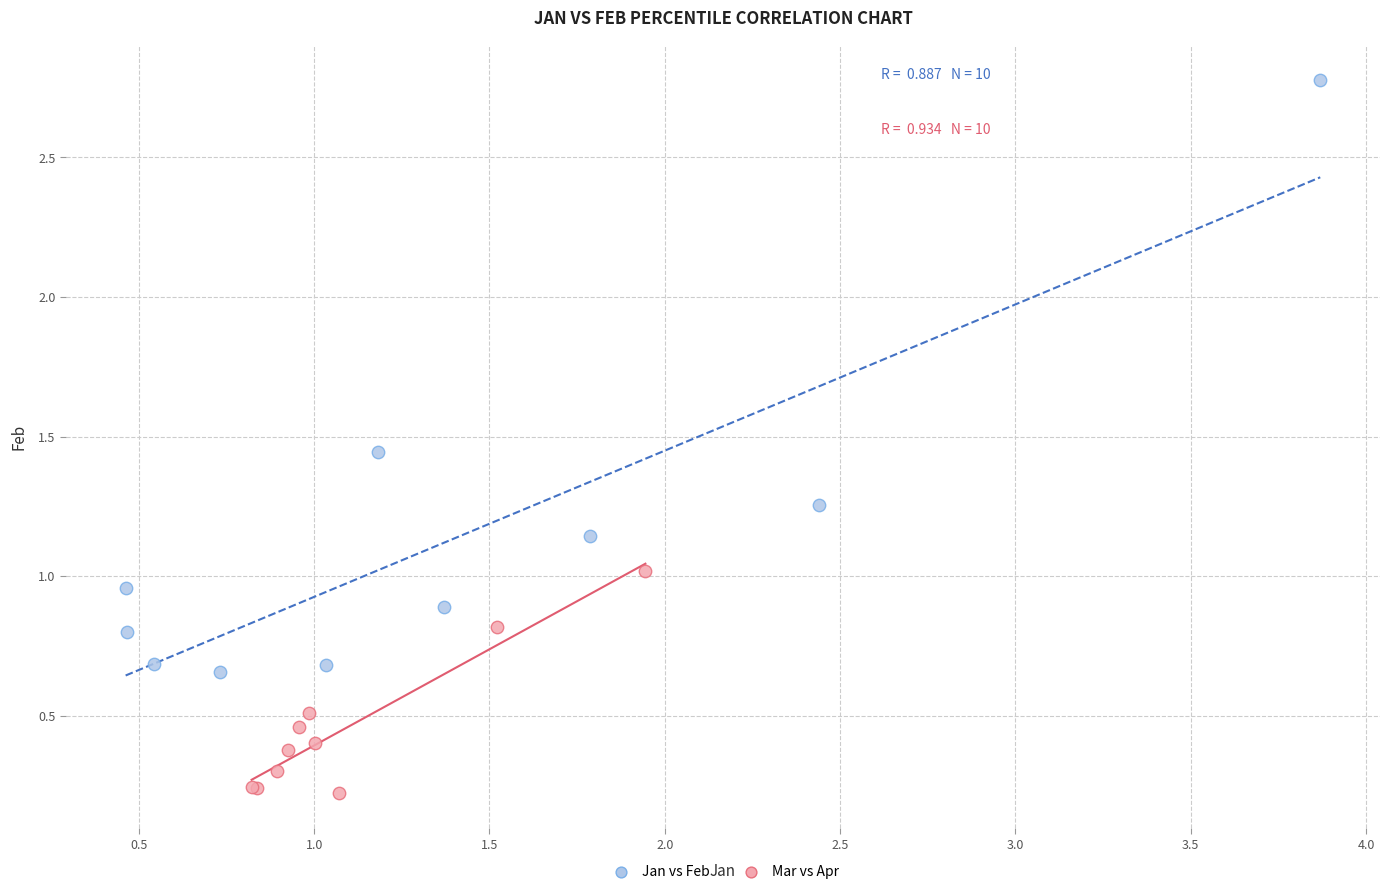

Which series reaches the minimum Y coordinate?

Mar vs Apr